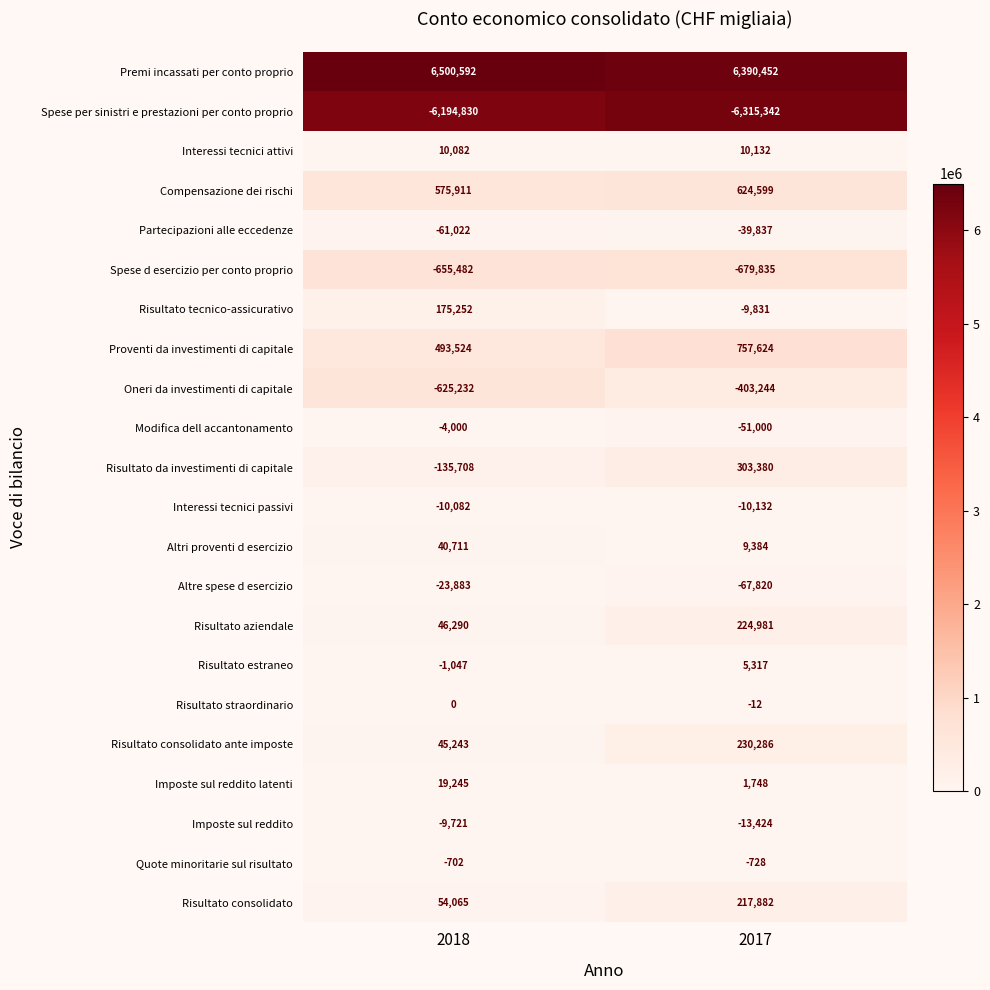

Which series has the widest spread of values?

Risultato da investimenti di capitale